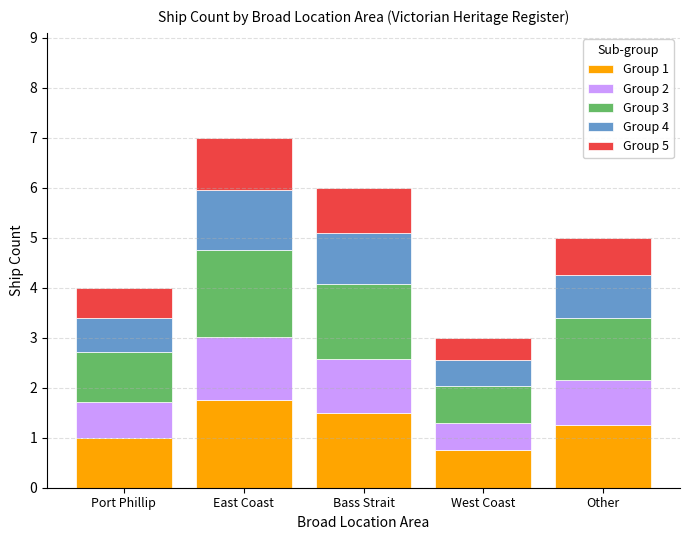

Does the chart contain any negative values?

No